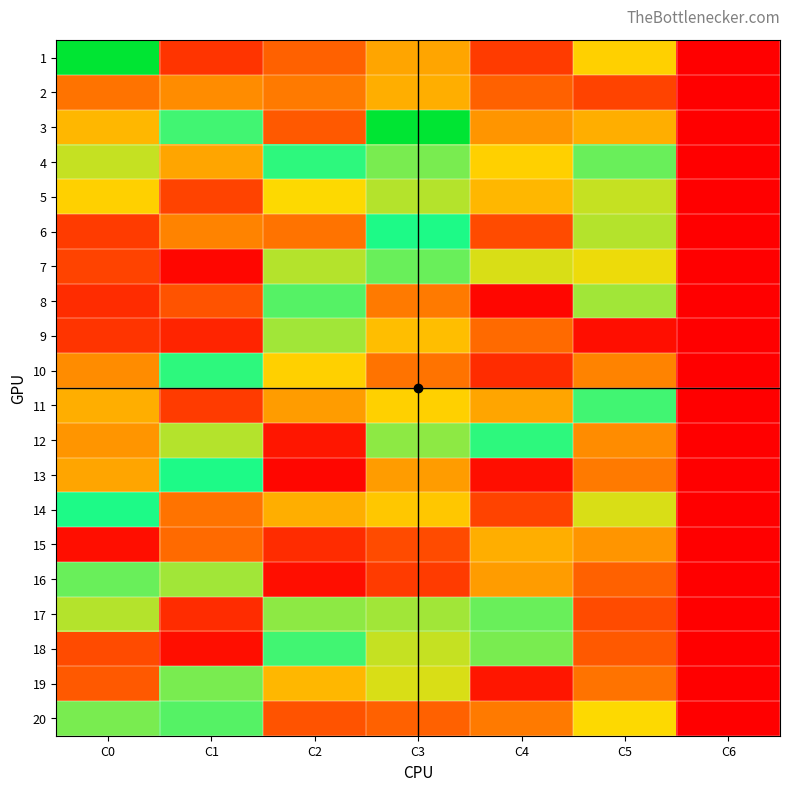

At C4, list the series in order from largest to smallest.

12, 17, 18, 7, 4, 5, 15, 11, 16, 3, 20, 9, 2, 6, 14, 1, 10, 19, 13, 8